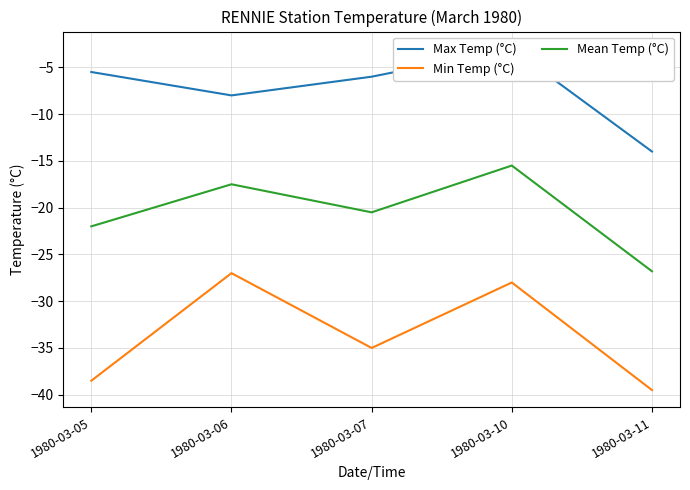

Which series has the widest spread of values?

Min Temp (°C)